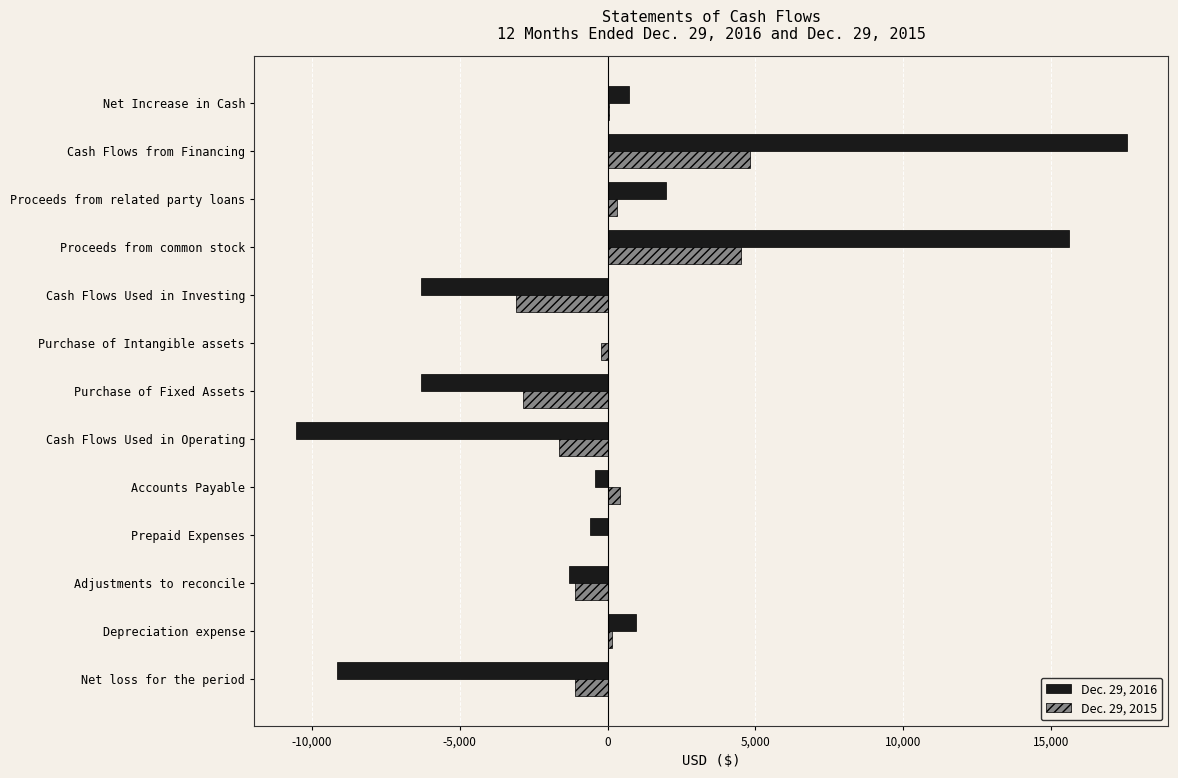

True or false: Dec. 29, 2015 has a value of 4800 at Cash Flows from Financing.

True